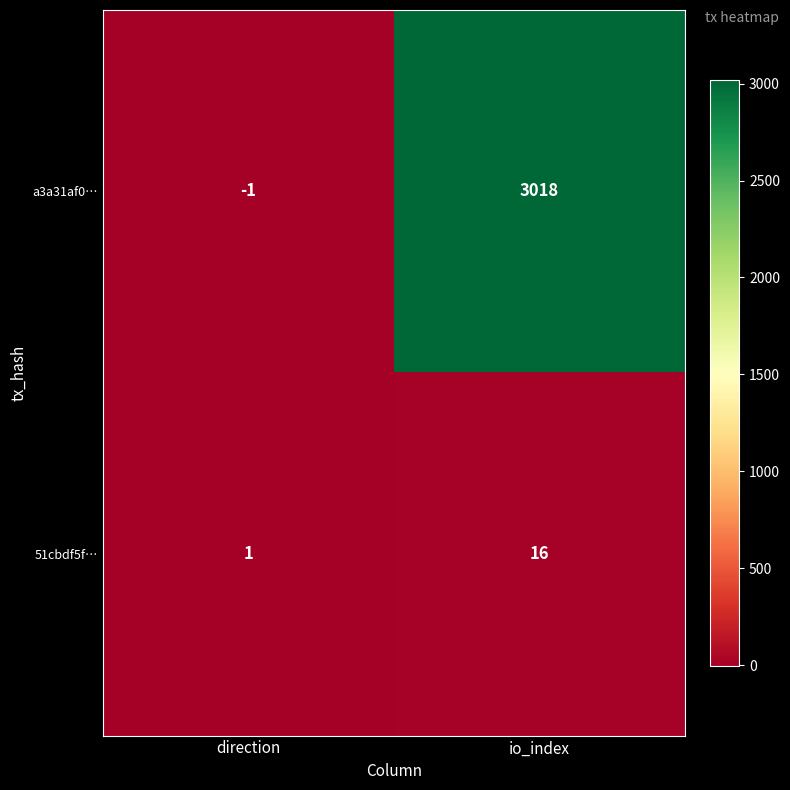

Where is a3a31af0… nearest to the value 1508?

direction